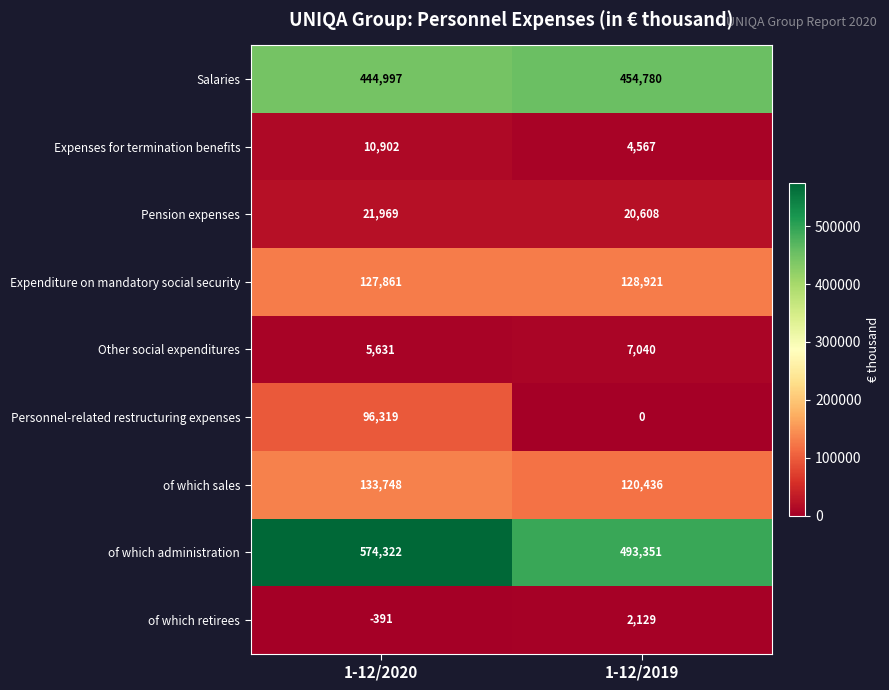

How many values in the Expenditure on mandatory social security series are below 128921?

1